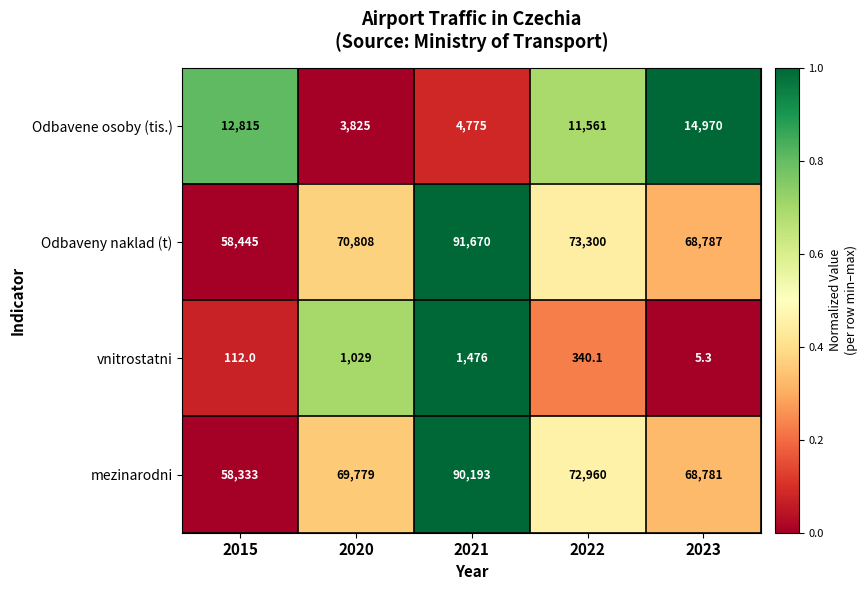

Which label corresponds to the largest value in the chart?

2021